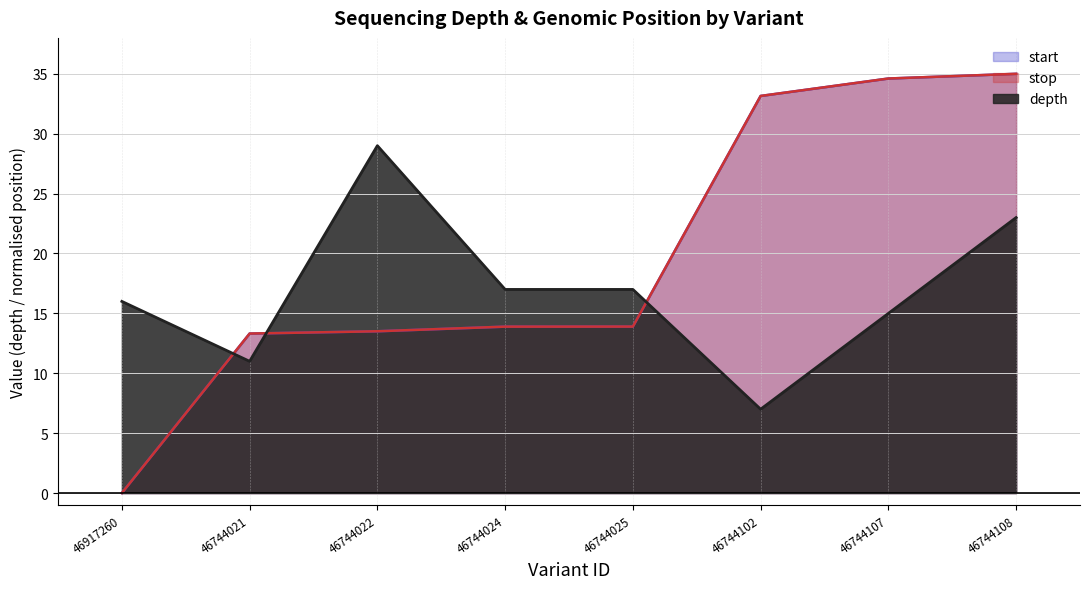

What is the spread (max minus min) of values at 46744022?

15.5